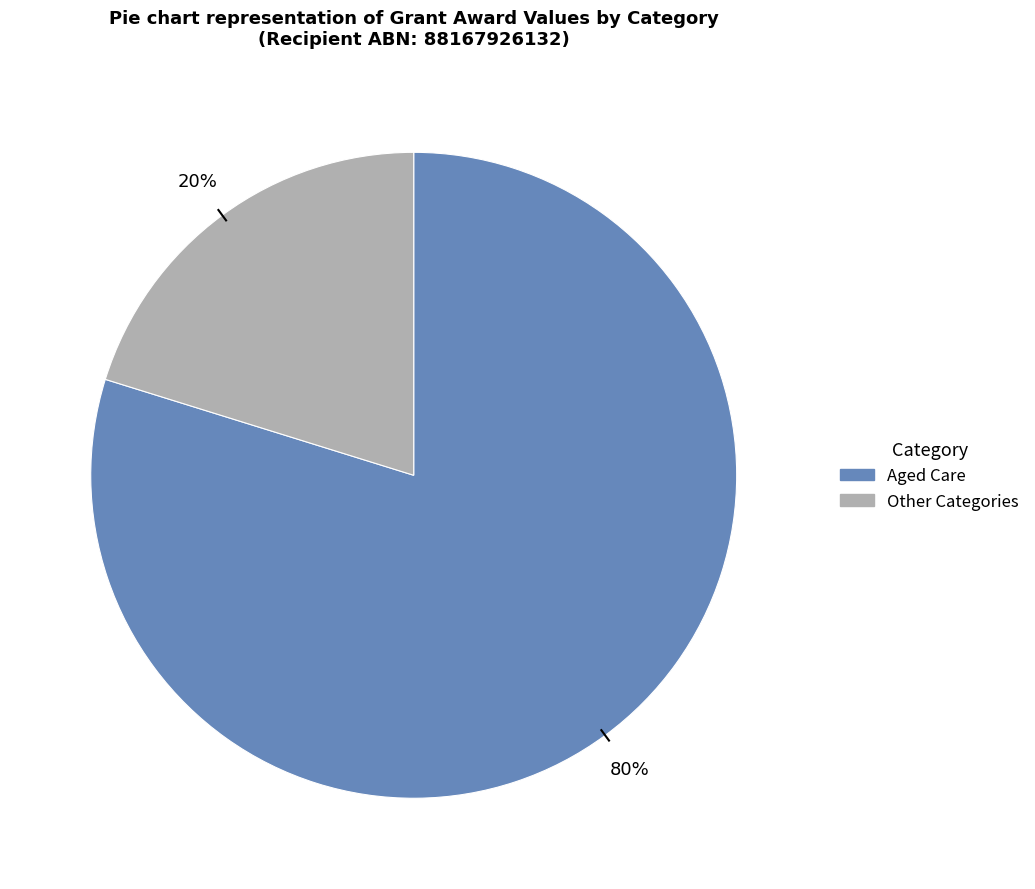

To the nearest percent, what is the average slice percentage?

50%